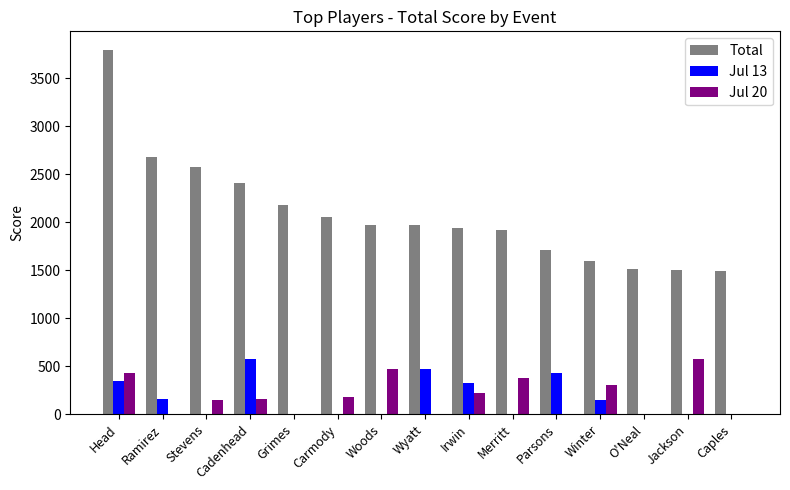

What are all the series names shown in the legend?

Total, Jul 13, Jul 20